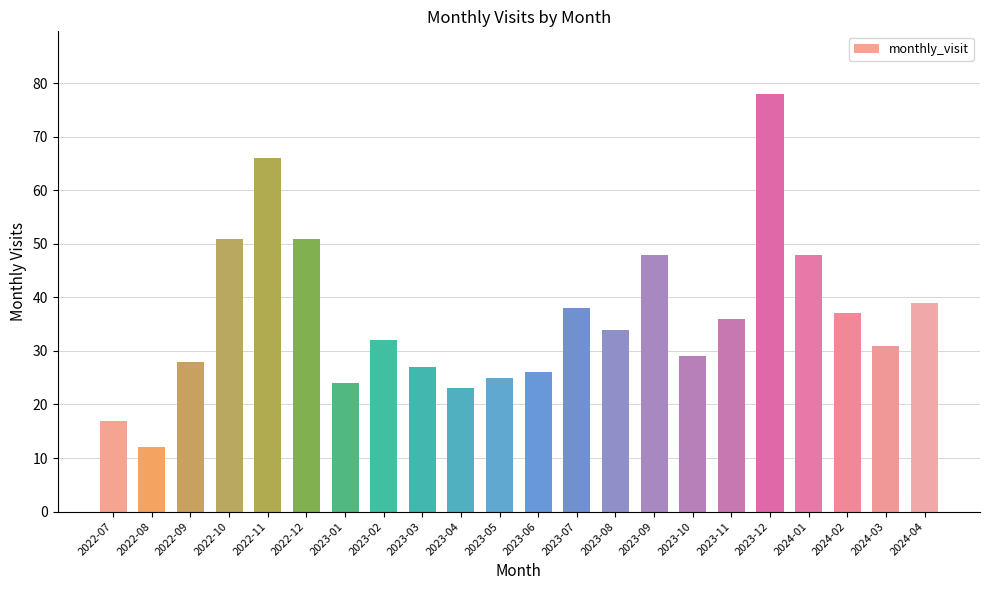

How many bars are there in total?

22